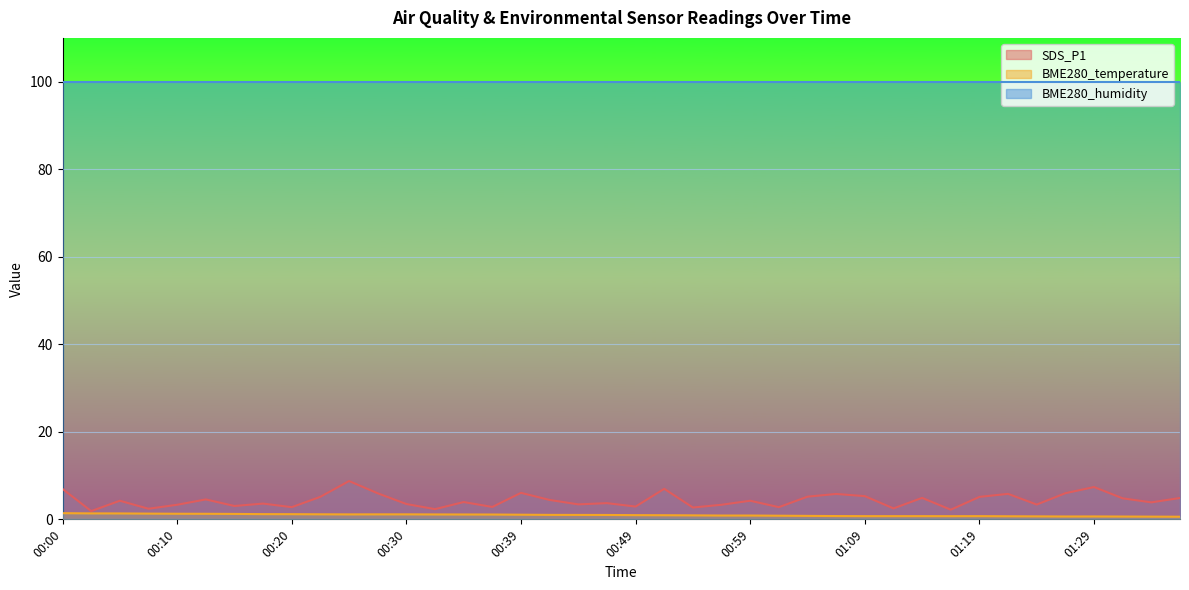

At how many categories does at least one series exceed 8?

40